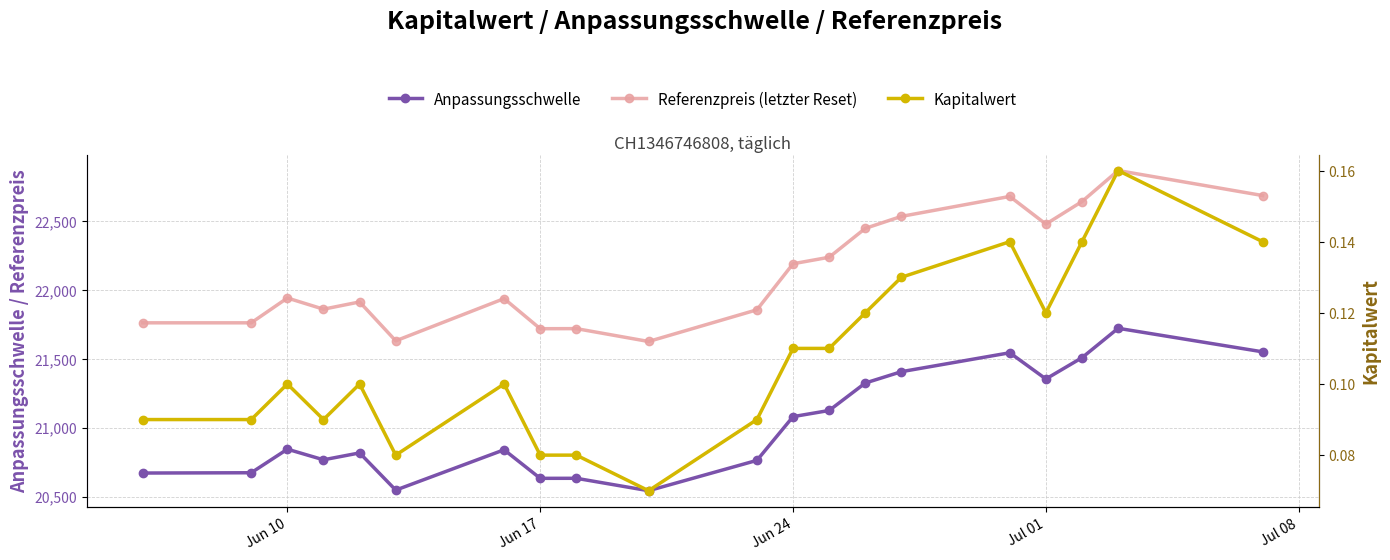

True or false: Referenzpreis (letzter Reset) and Anpassungsschwelle cross at least once.

False